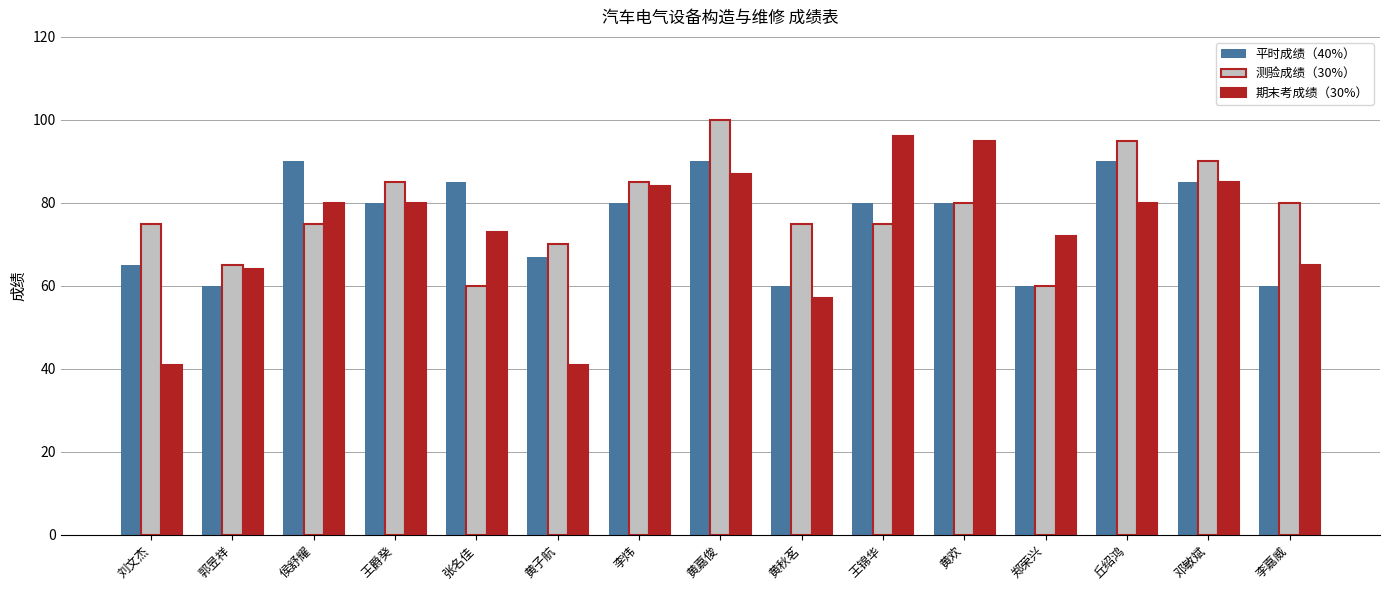

What position from the right is 王爵癸?

12